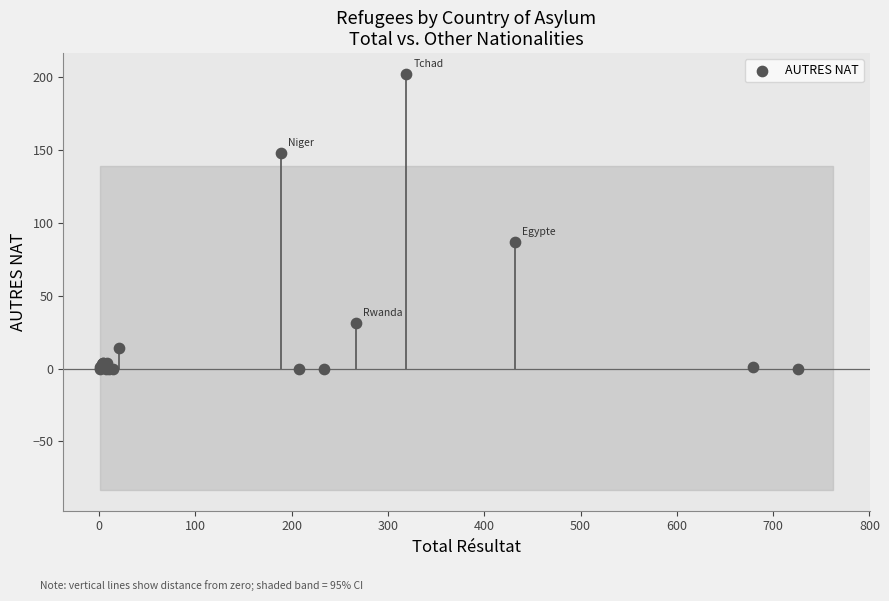

What Y value in the scatter plot is closest to 101?

87